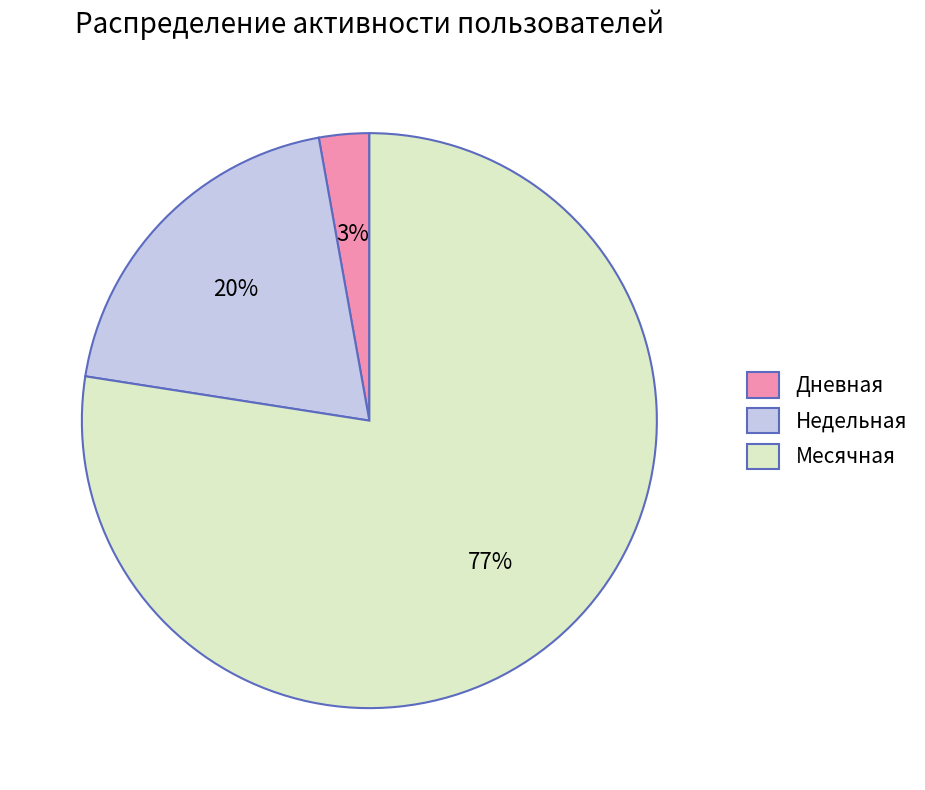

Do Дневная and Недельная together represent more than half of the pie?

No